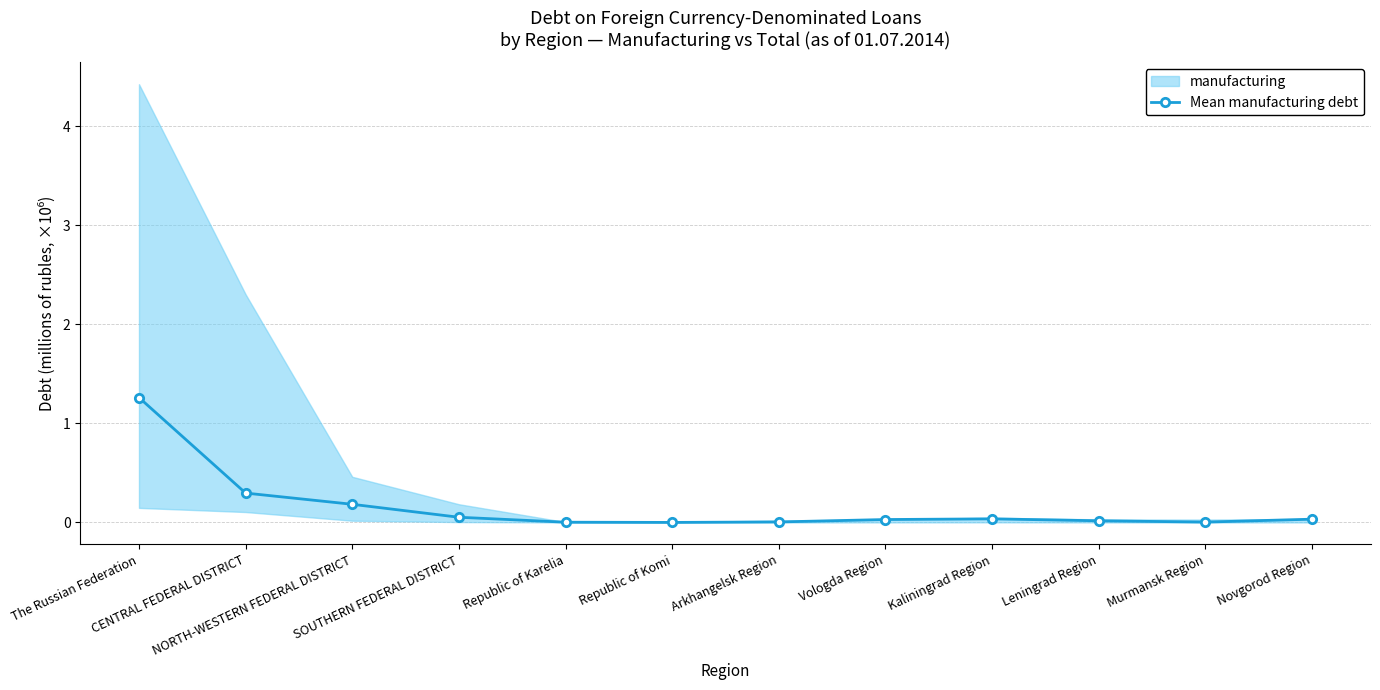

Between Republic of Karelia and Novgorod Region, which is larger?

Novgorod Region